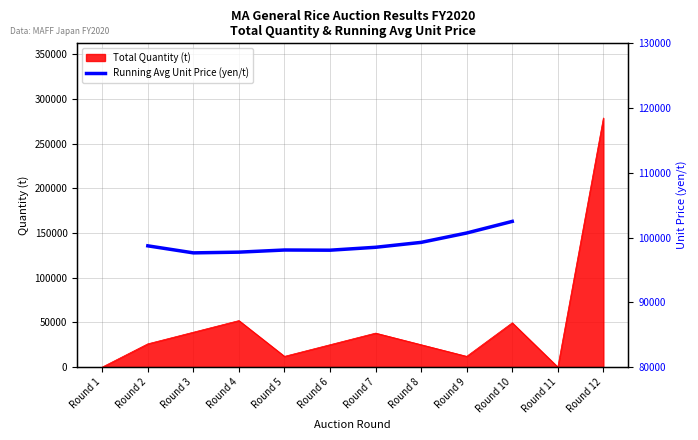

True or false: the data shows 27256.8 at Round 10.

False